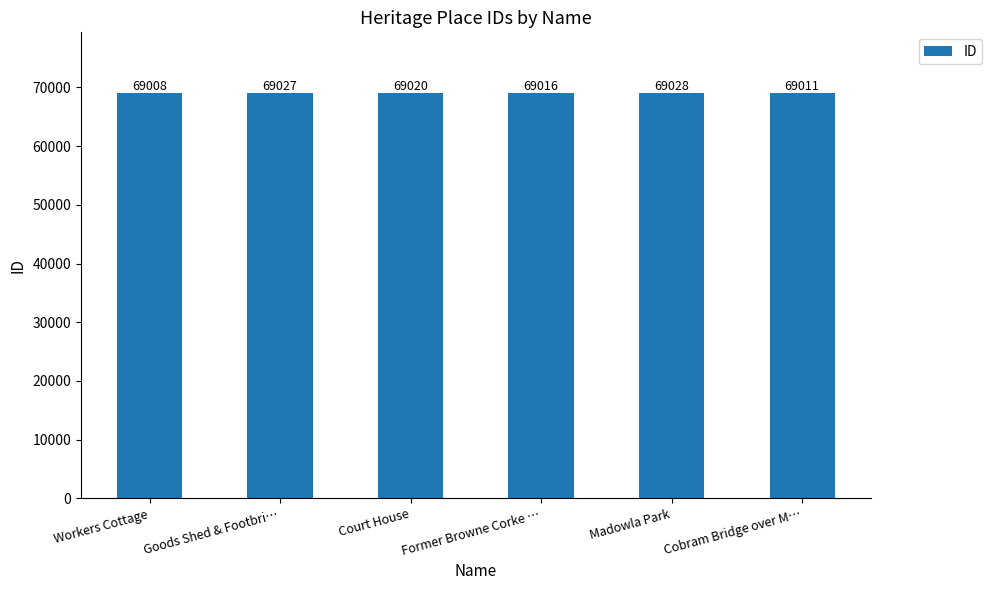

Are the bars grouped side by side (vs. stacked)?

No